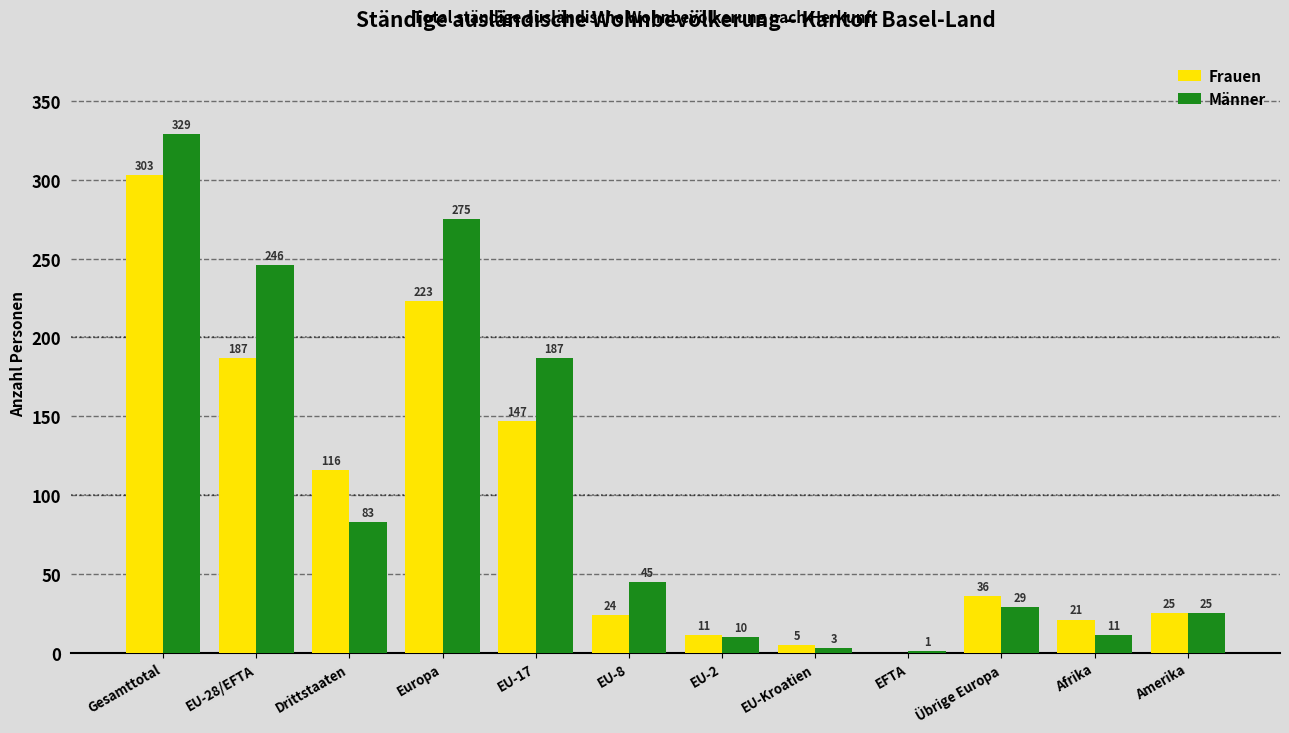

Reading left to right, transcribe all the data shown in this chart.

Frauen: Gesamttotal=303	EU-28/EFTA=187	Drittstaaten=116	Europa=223	EU-17=147	EU-8=24	EU-2=11	EU-Kroatien=5	EFTA=0	Übrige Europa=36	Afrika=21	Amerika=25
Männer: Gesamttotal=329	EU-28/EFTA=246	Drittstaaten=83	Europa=275	EU-17=187	EU-8=45	EU-2=10	EU-Kroatien=3	EFTA=1	Übrige Europa=29	Afrika=11	Amerika=25